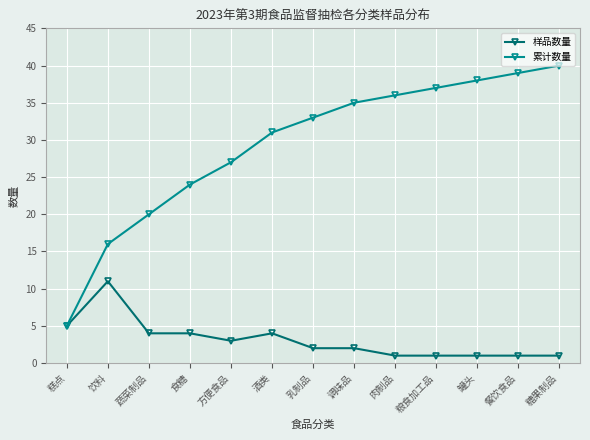

What is the value of the 样品数量 point at the 7th from the left?

2